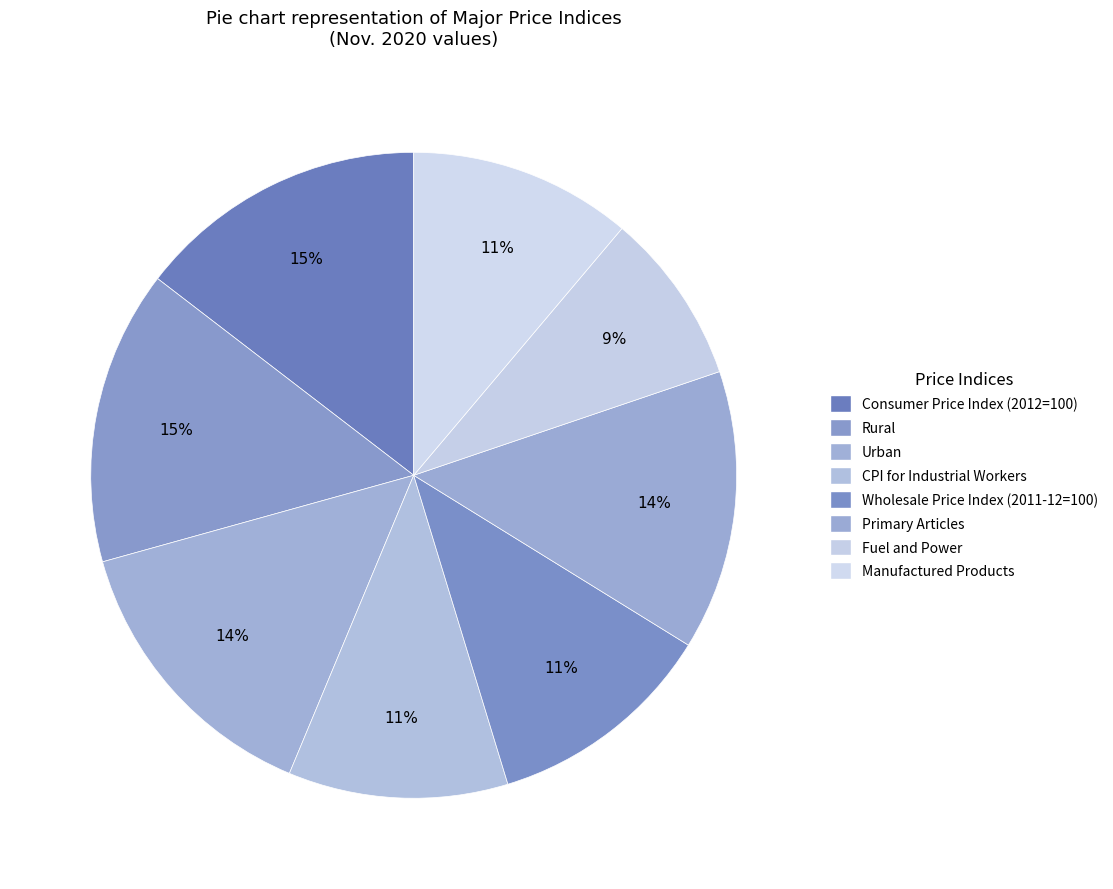

How many slices are in this pie chart?

8